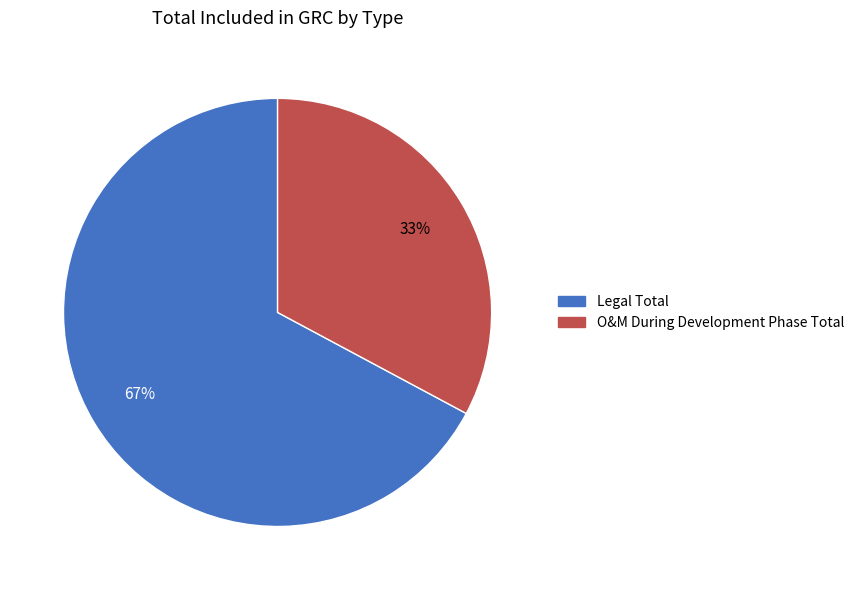

Does O&M During Development Phase Total represent more than half of the total?

No